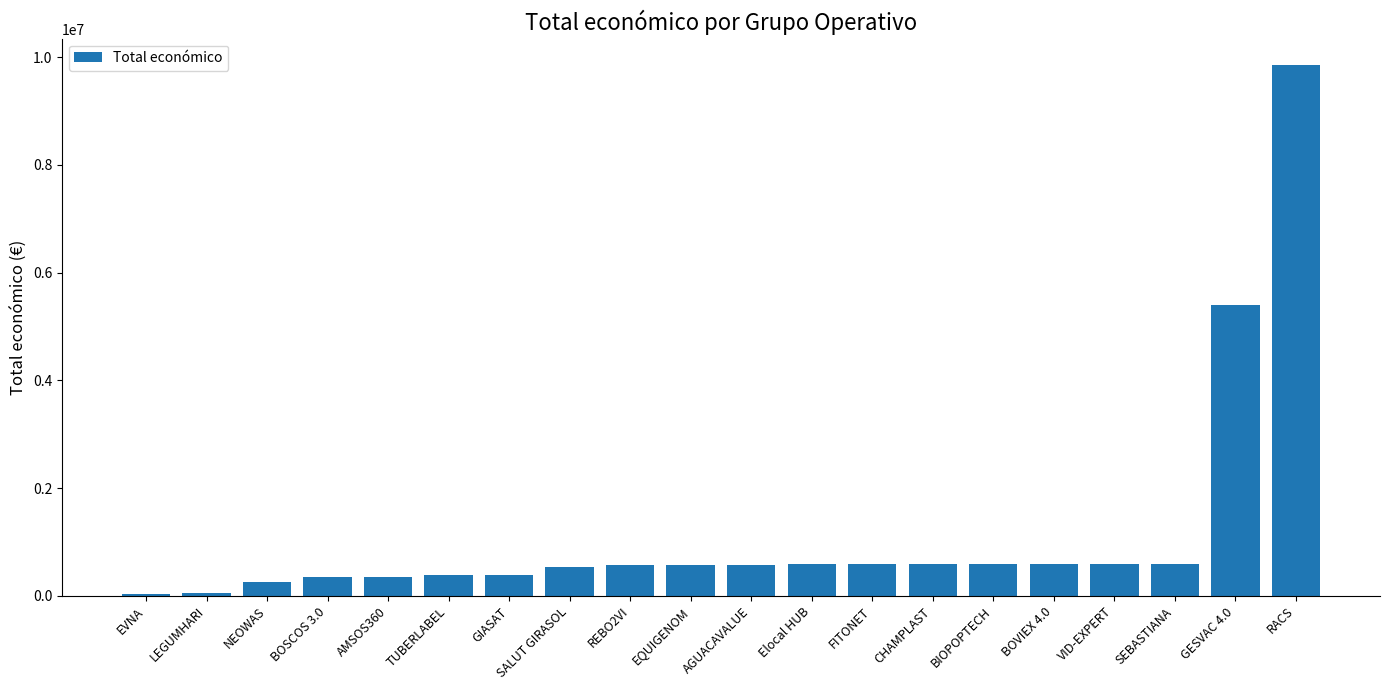

Approximately how many times larger is the value at NEOWAS compared to SEBASTIANA?

0.4